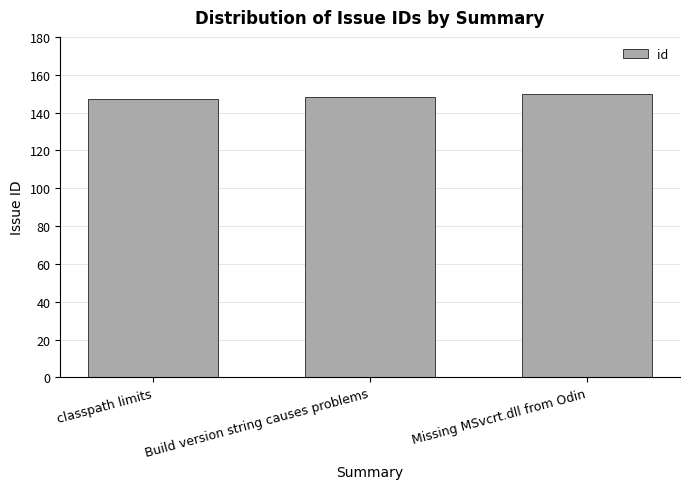

The chart shows a value of 147 at classpath limits. True or false?

True